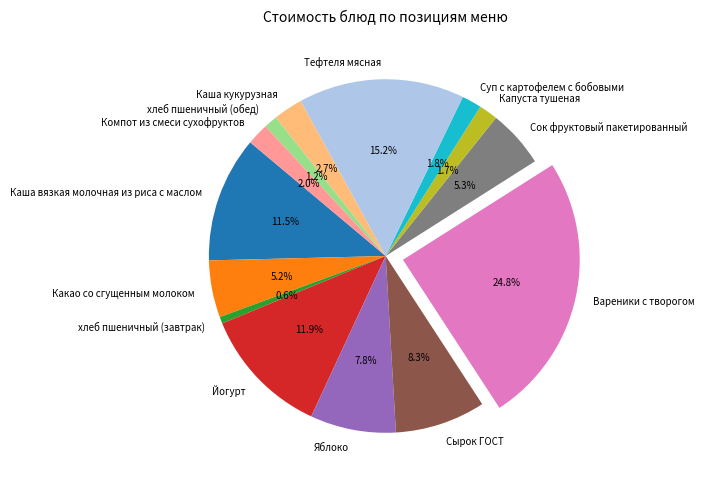

Which slice is the largest?

Вареники с творогом